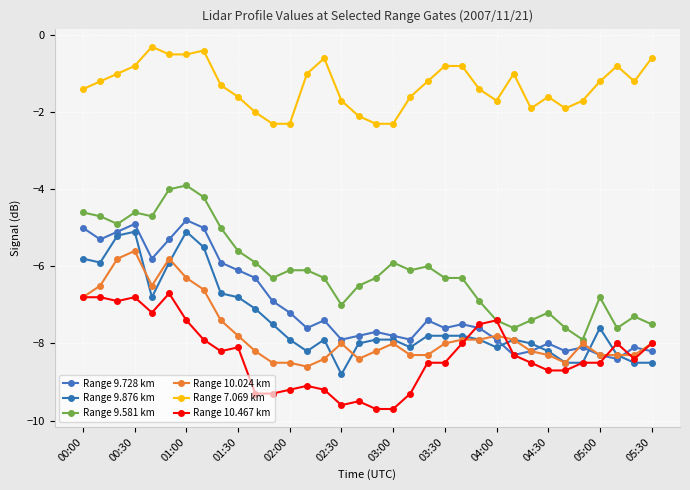

Count the number of categories in the chart.

34